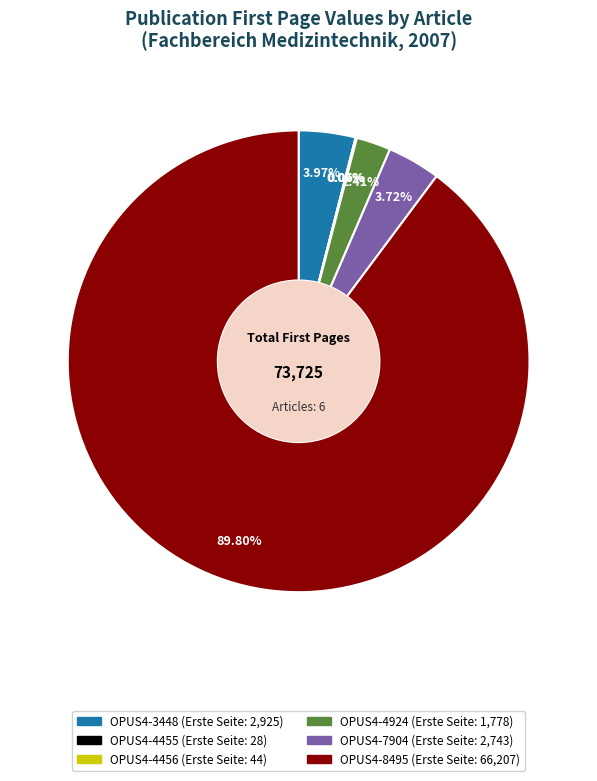

Which category has the biggest portion of the pie?

OPUS4-8495